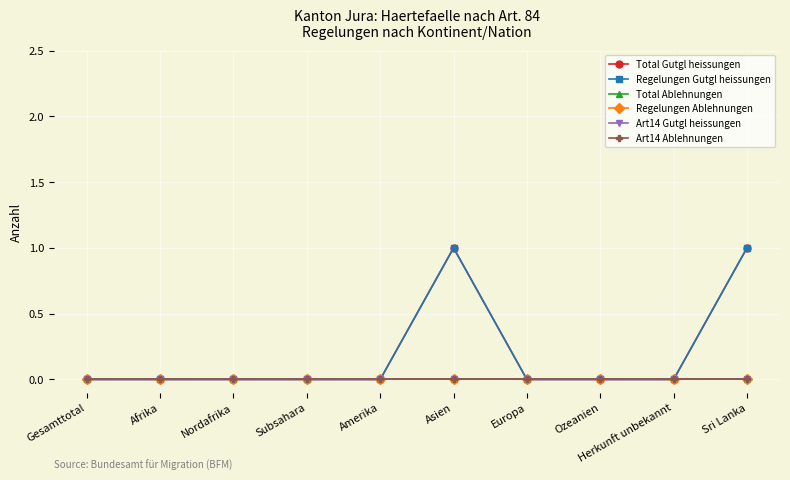

Between Asien and Europa, which series saw the biggest shift?

Total Gutgl heissungen